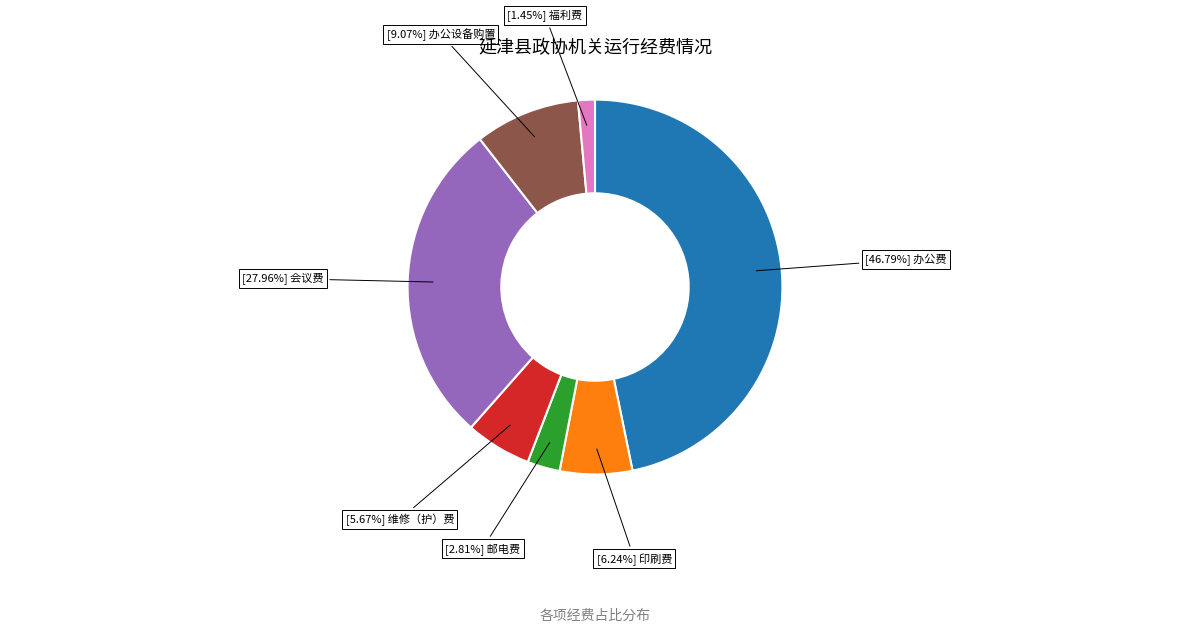

Is there any slice that represents more than half of the pie?

No